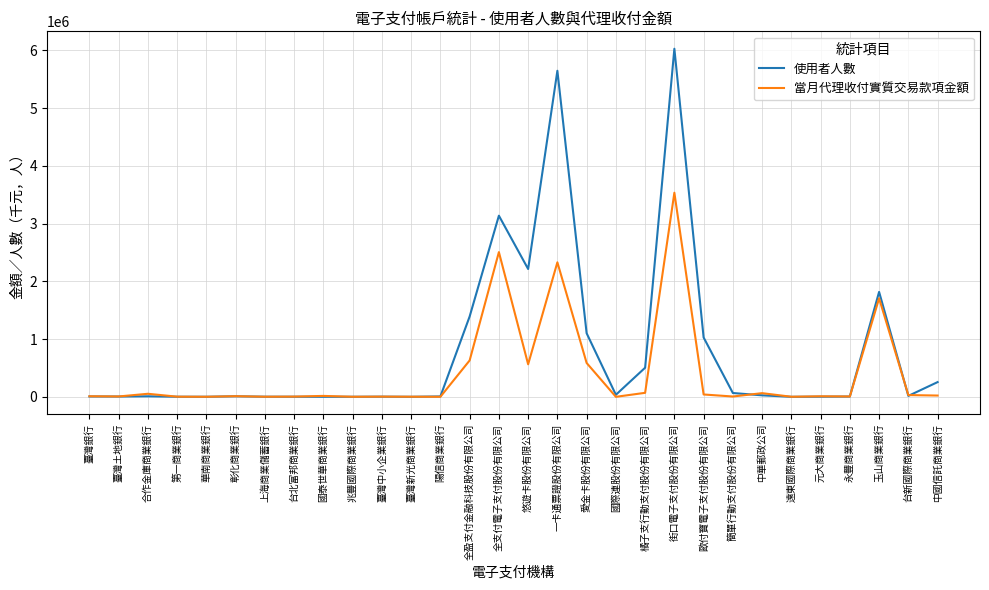

What is the total value across all series at 悠遊卡股份有限公司?

2777483